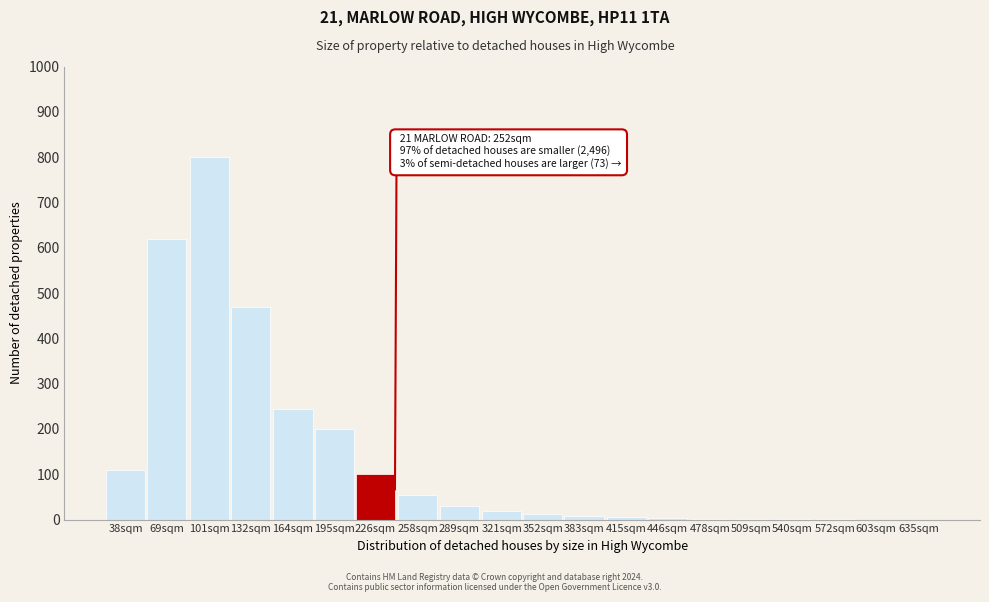

What is the change in value from 69sqm to 132sqm?

-150